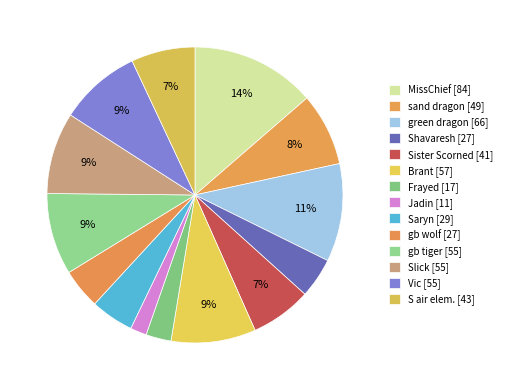

Rank the categories by value from lowest to highest.

Jadin, Frayed, Shavaresh, gb wolf, Saryn, Sister Scorned, S air elem., sand dragon, gb tiger, Slick, Vic, Brant, green dragon, MissChief